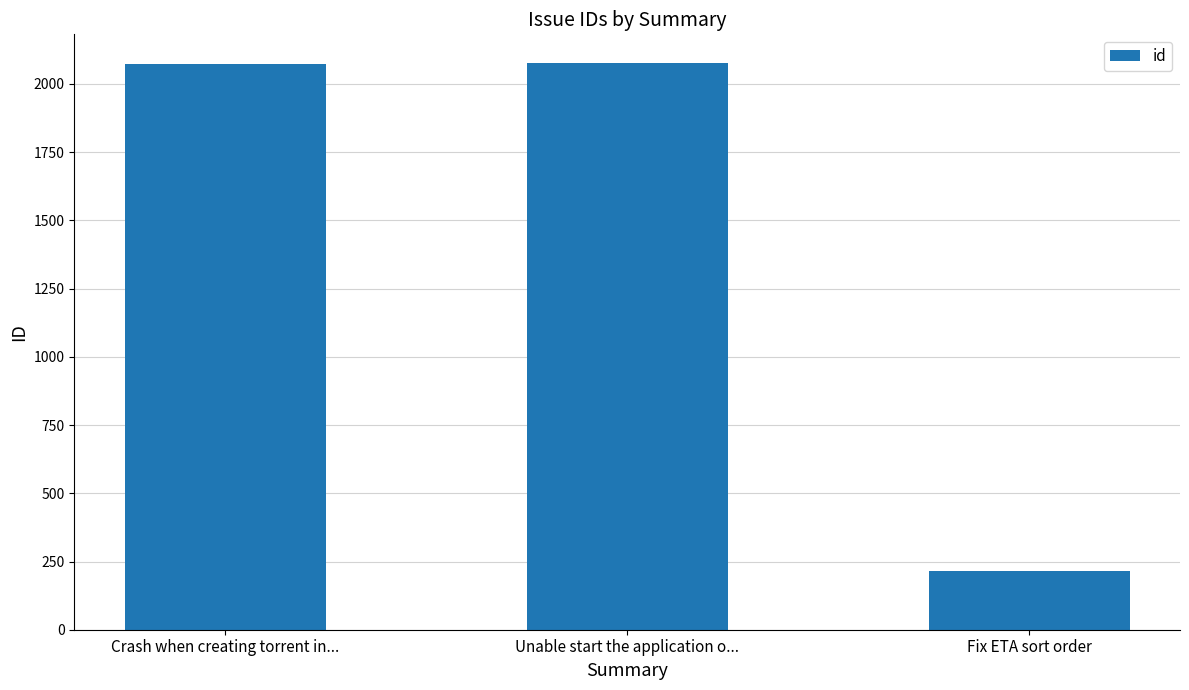

How many bars are there in total?

3